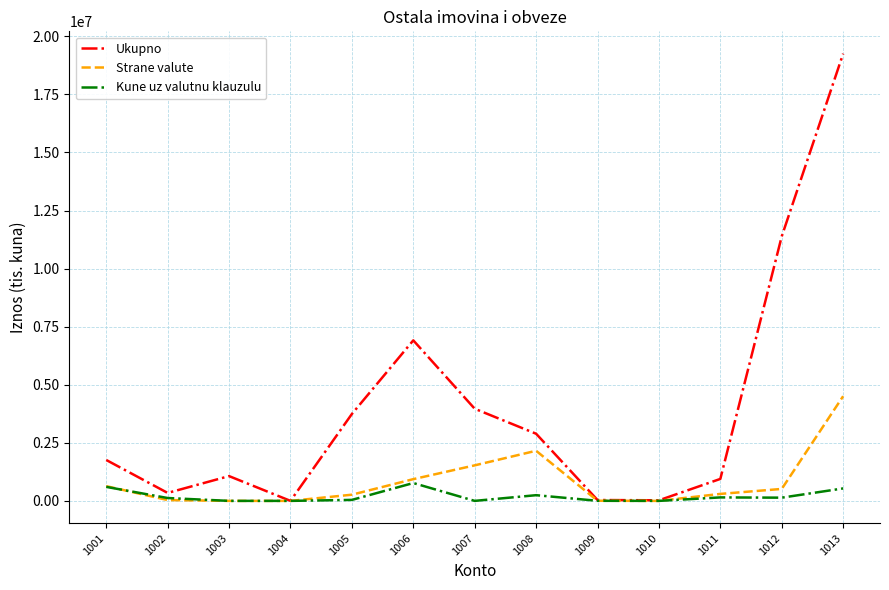

How many lines are shown in the chart?

3